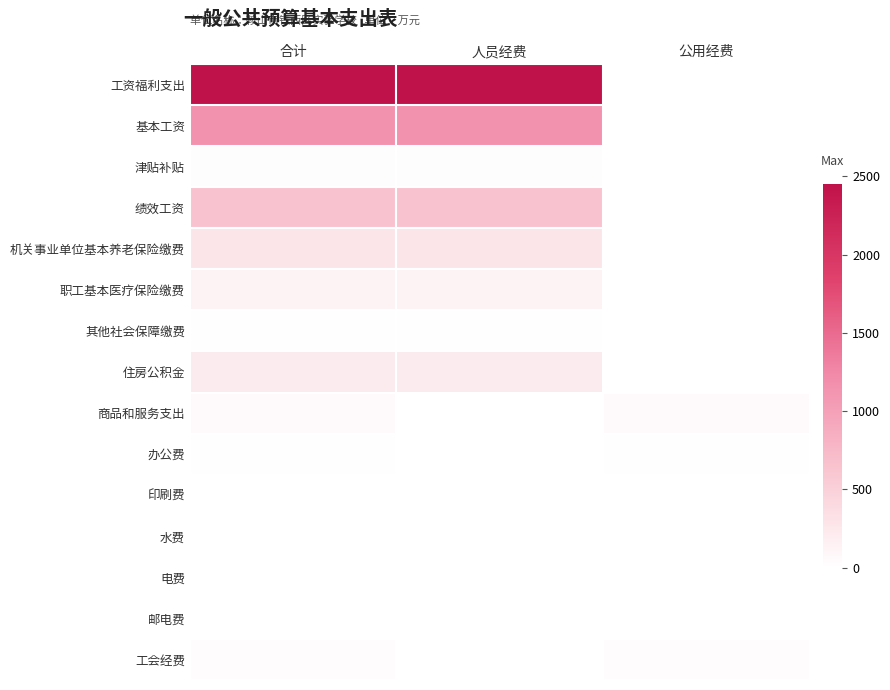

At which category is the sum across all series the highest?

合计